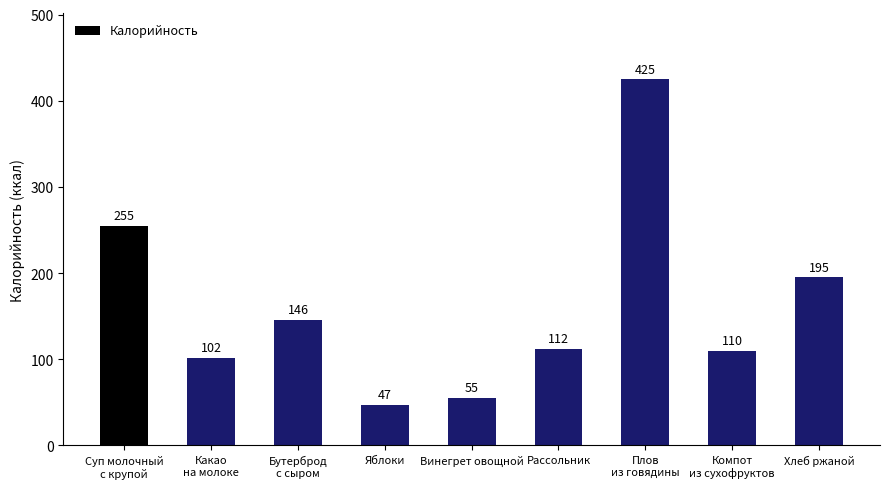

Approximately how many times larger is the value at Винегрет овощной compared to Хлеб ржаной?

0.3